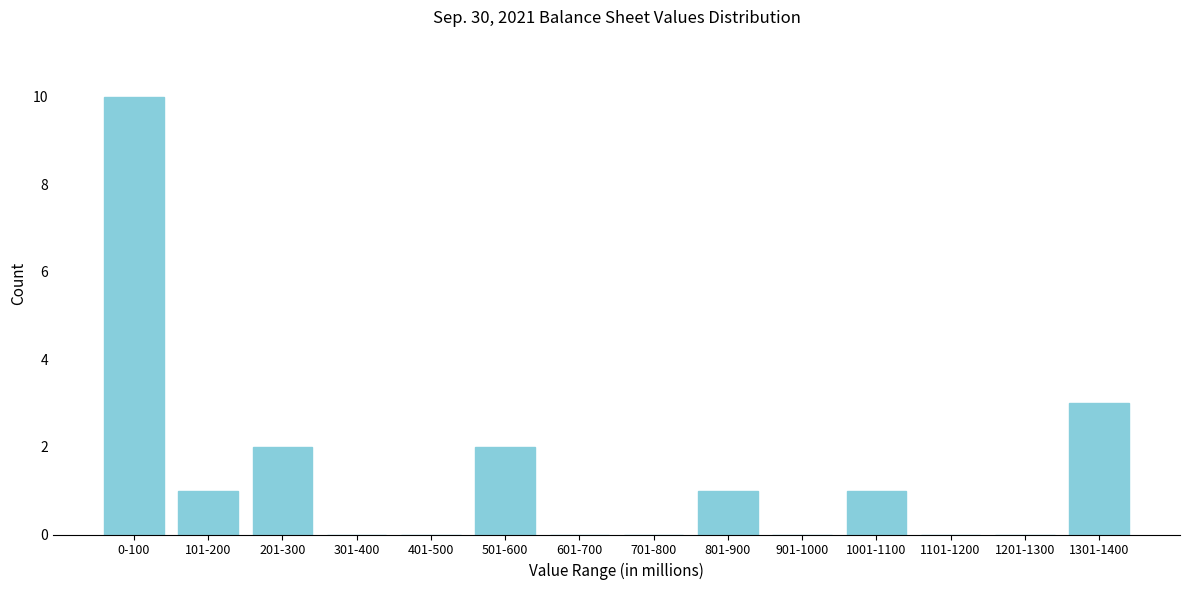

Reading left to right, what are all the values shown in this chart?

0-100=10	101-200=1	201-300=2	301-400=0	401-500=0	501-600=2	601-700=0	701-800=0	801-900=1	901-1000=0	1001-1100=1	1101-1200=0	1201-1300=0	1301-1400=3